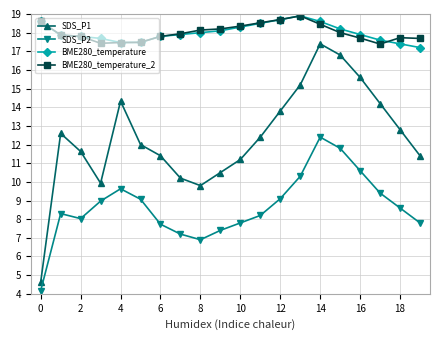

What is the minimum value for BME280_temperature?

17.2